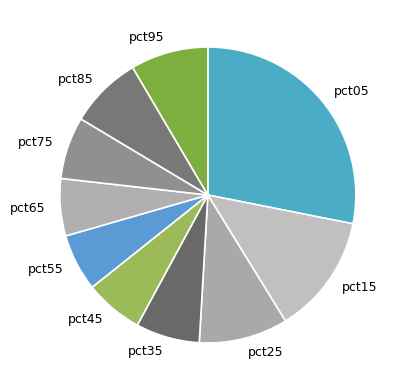

Which has a higher value, pct35 or pct95?

pct95